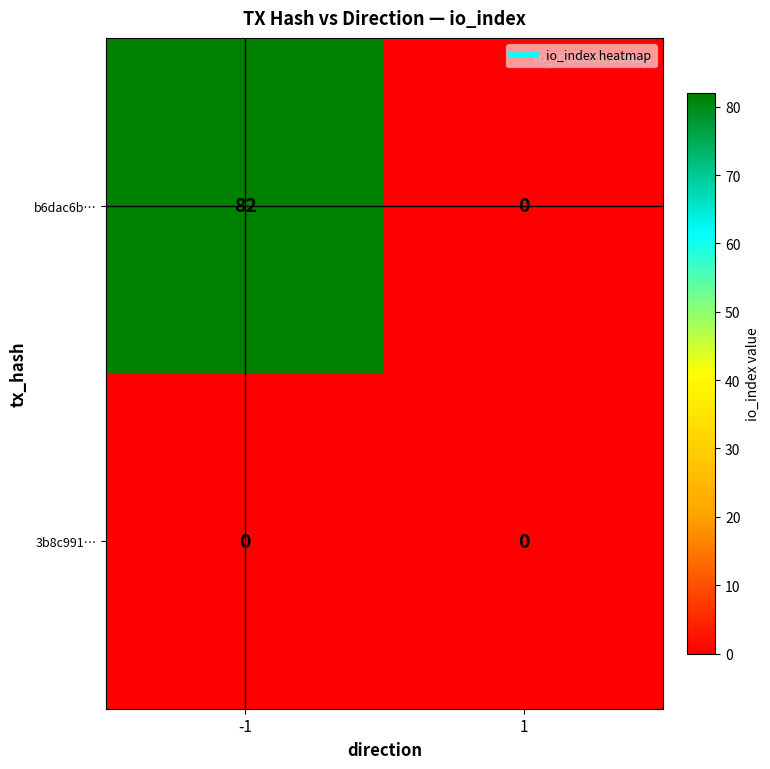

What is the total value across all series at -1?

82